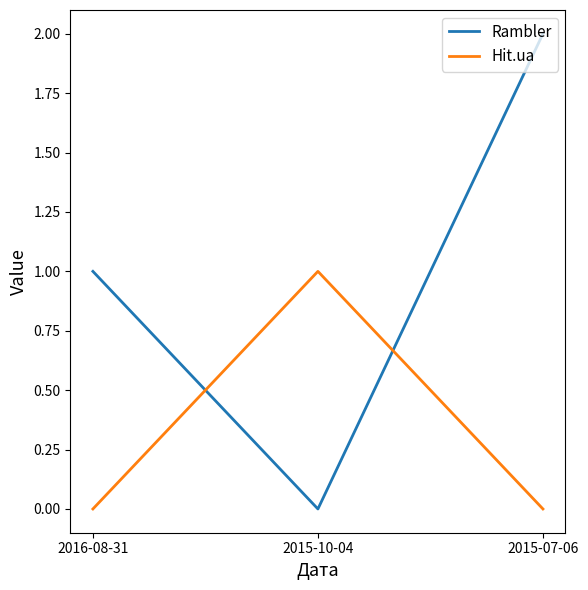

Rank the series at 2015-07-06 from lowest to highest value.

Hit.ua, Rambler